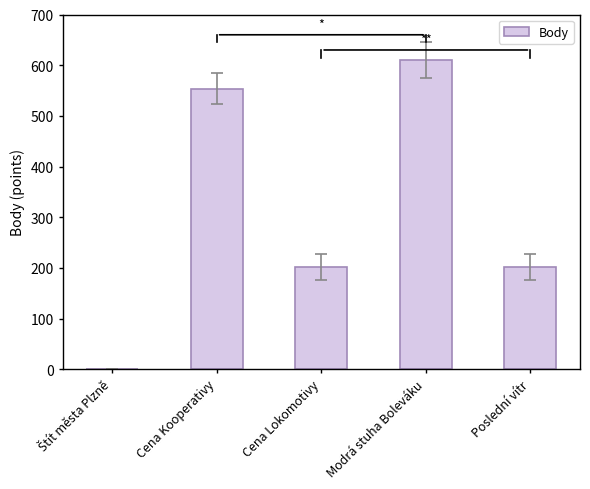

Which label corresponds to the largest value in the chart?

Modrá stuha Boleváku